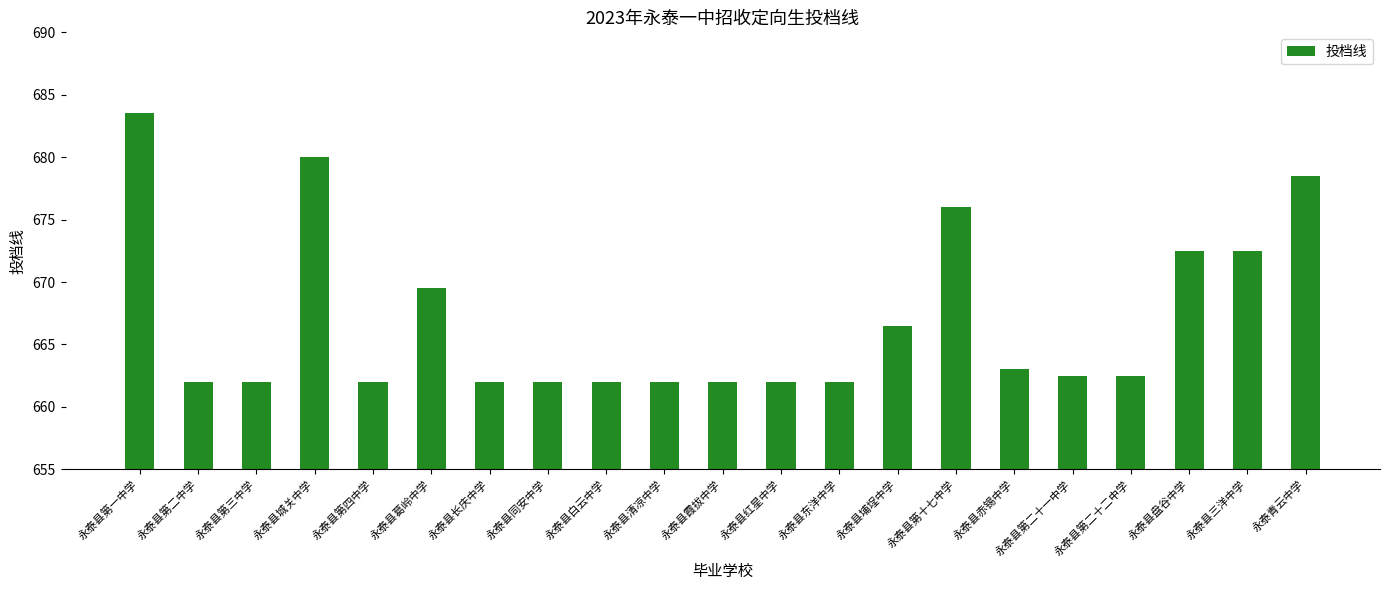

What is the change in value from 永泰县埔埕中学 to 永泰县赤锡中学?

-3.5